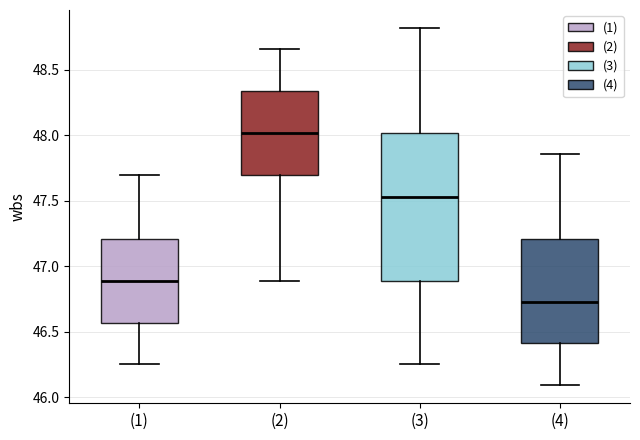

Where does the upper whisker of the box for (4) end on the y-axis? The values are not printed on the chart, so give them approximately, as read against the axis.

47.85